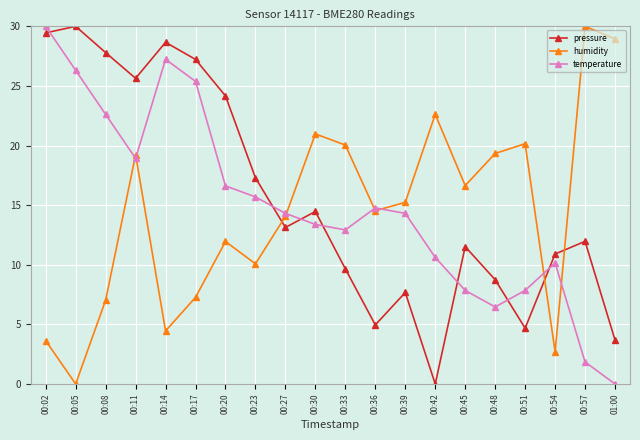

True or false: pressure has more than 1 points higher than both neighbors.

True